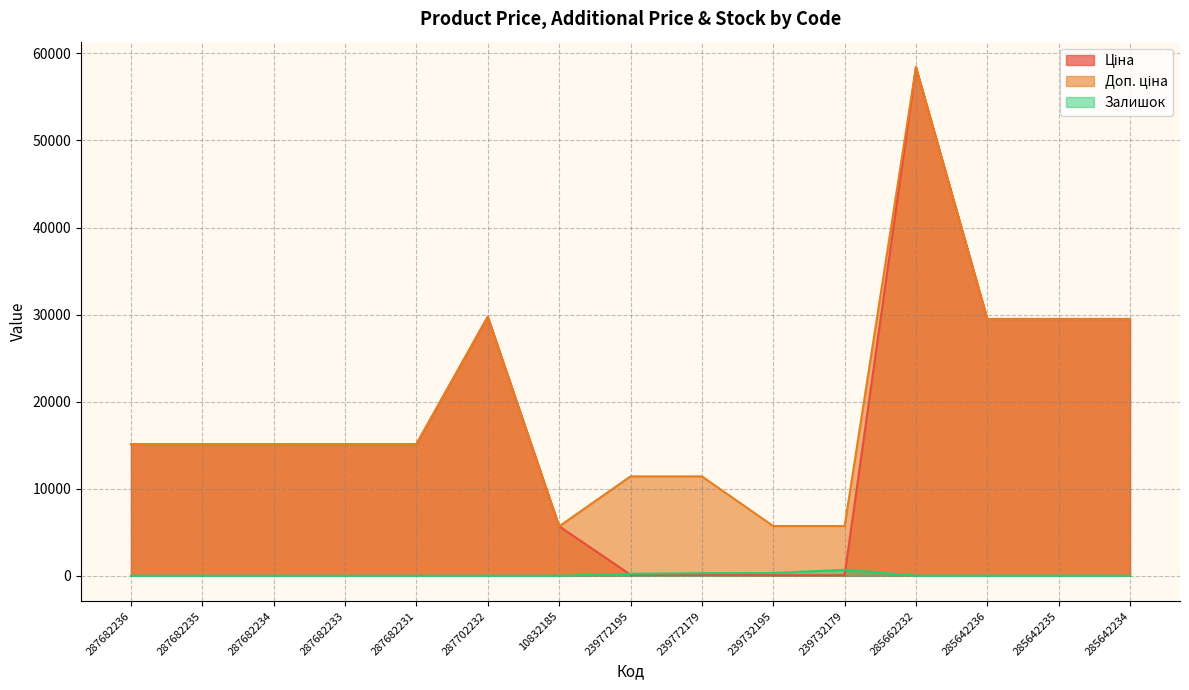

How many categories are shown in the chart?

15